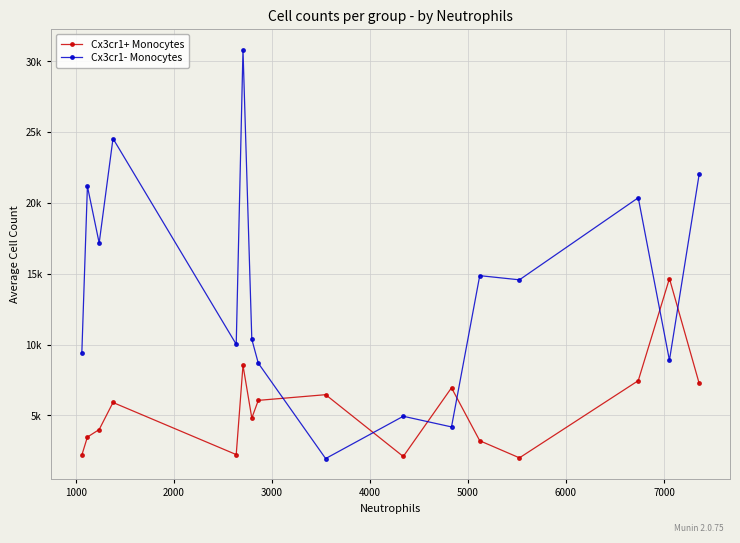

What are all the series names shown in the legend?

Cx3cr1+ Monocytes, Cx3cr1- Monocytes